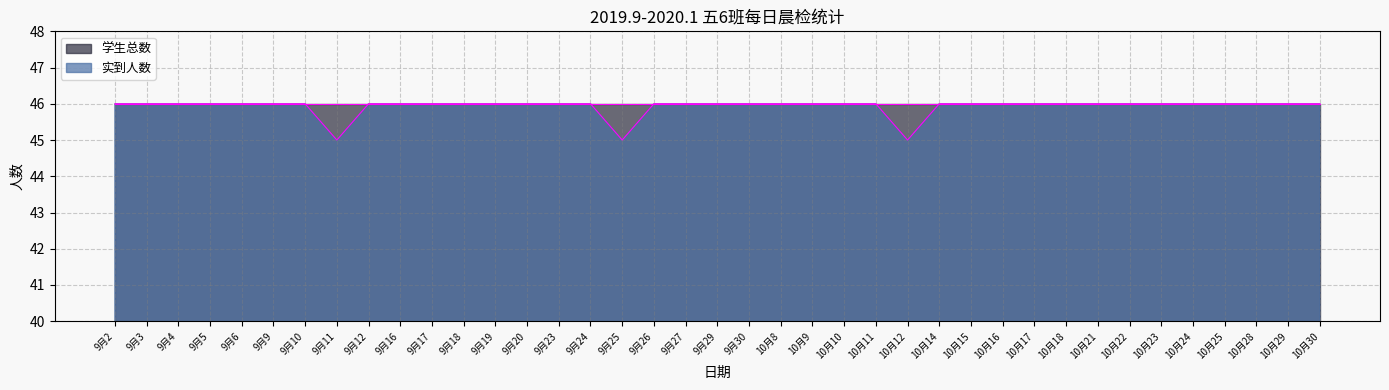

What is the average value?

46